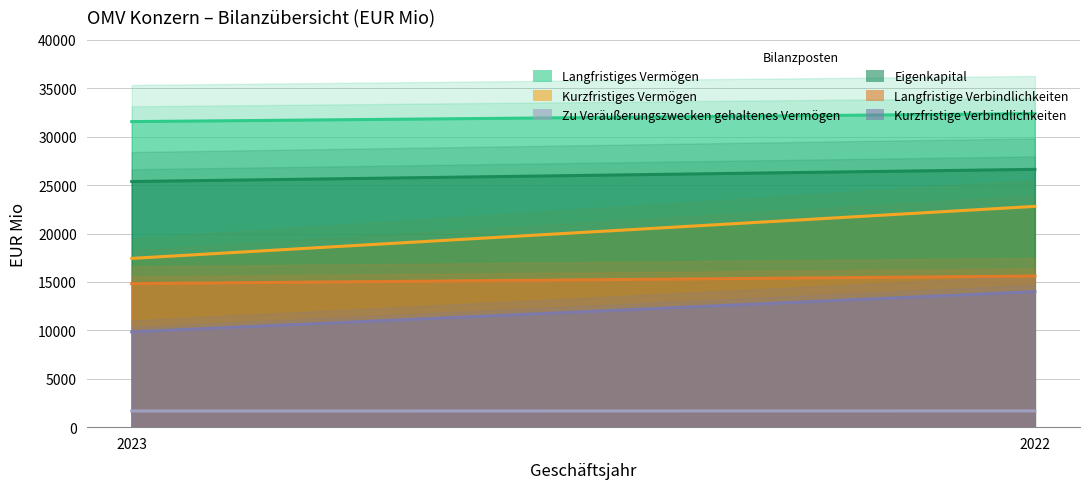

The value of Kurzfristige Verbindlichkeiten at 2023 is 9846. True or false?

True